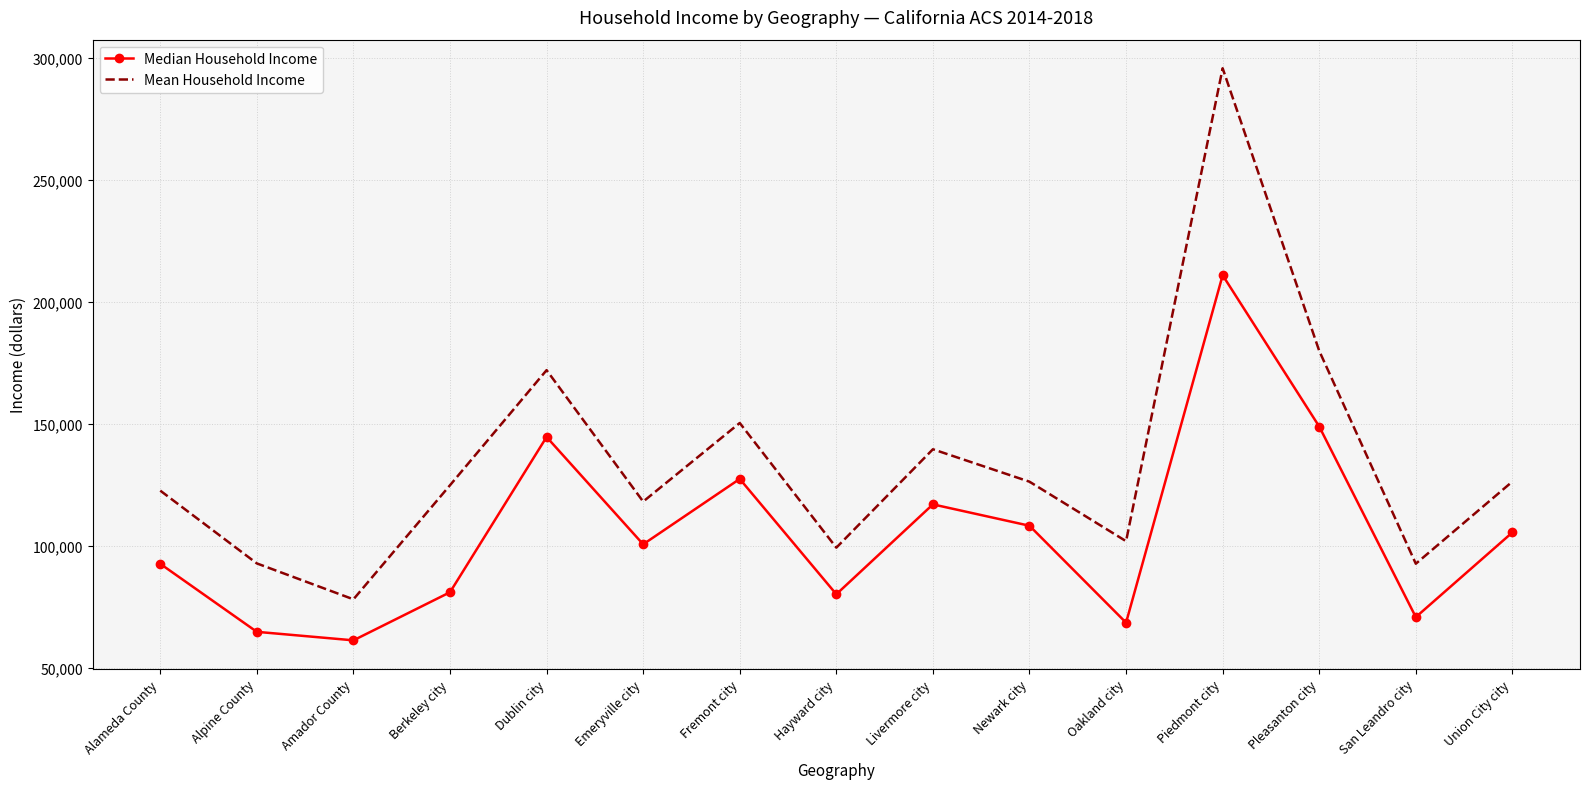

Which label corresponds to the largest value in the chart?

Piedmont city